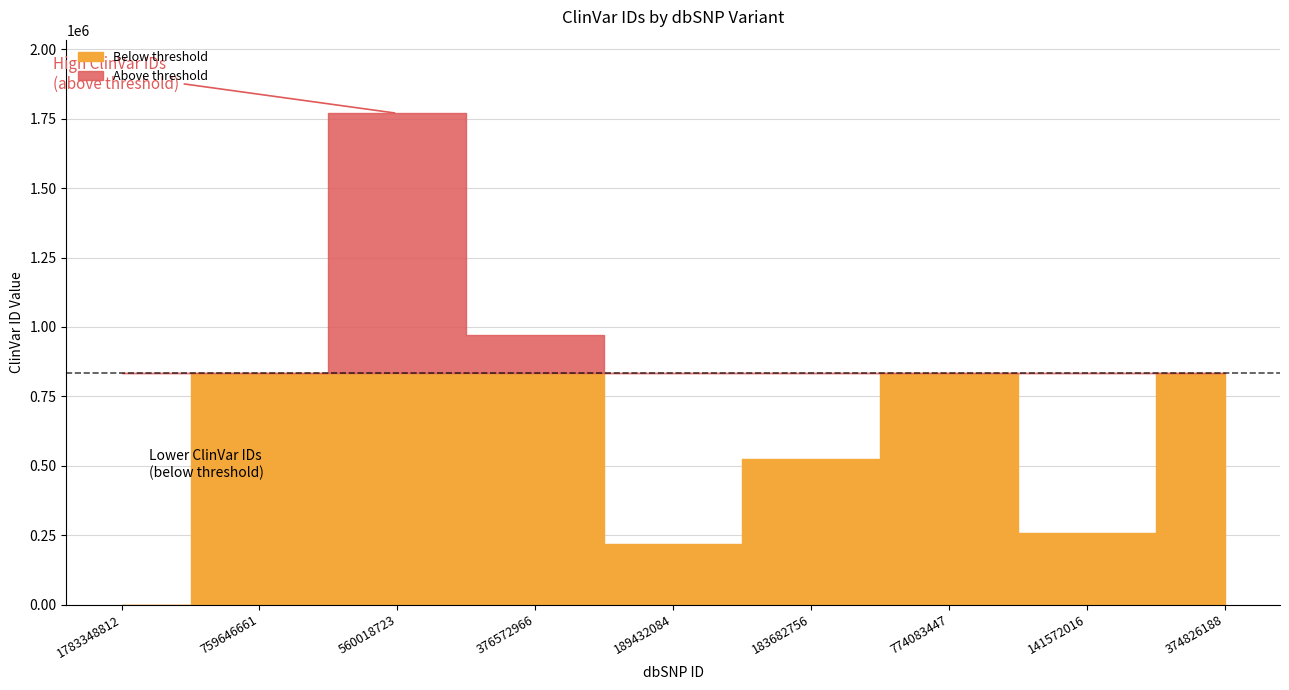

The value at 141572016 is 257901. True or false?

True